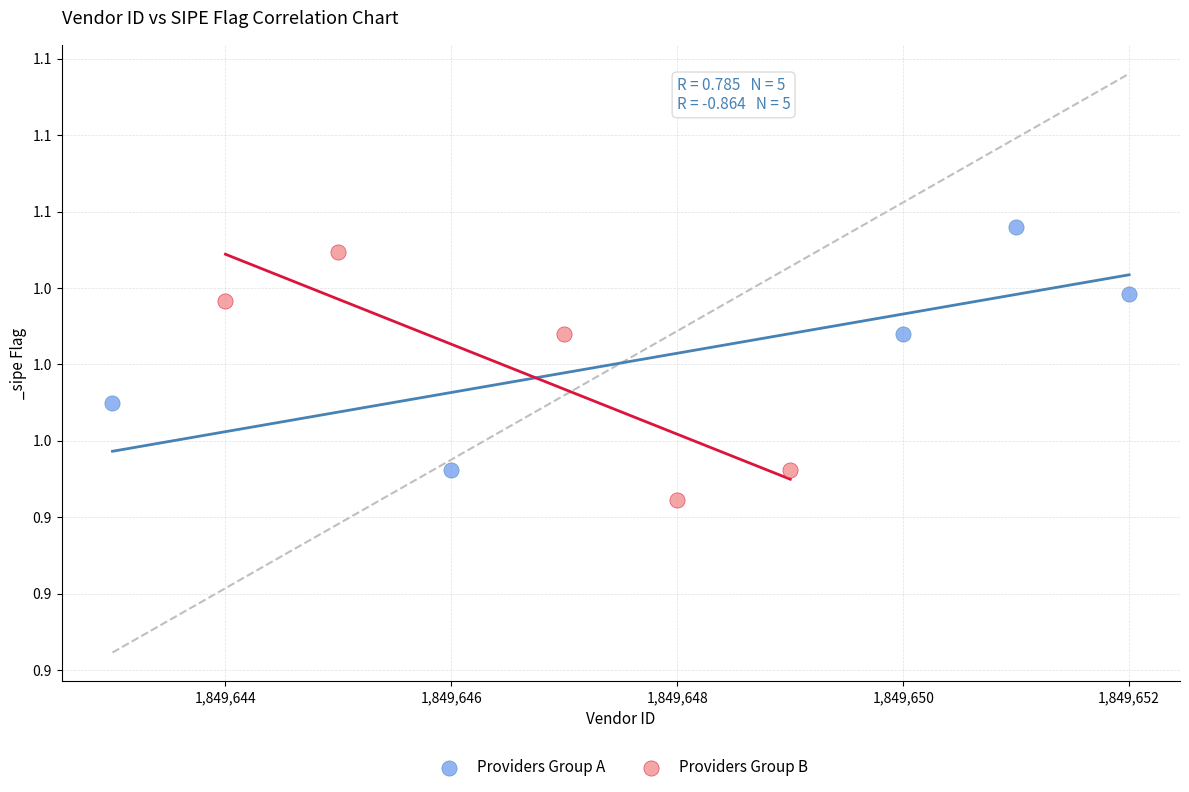

What are all the series names shown in the legend?

Providers Group A, Providers Group B